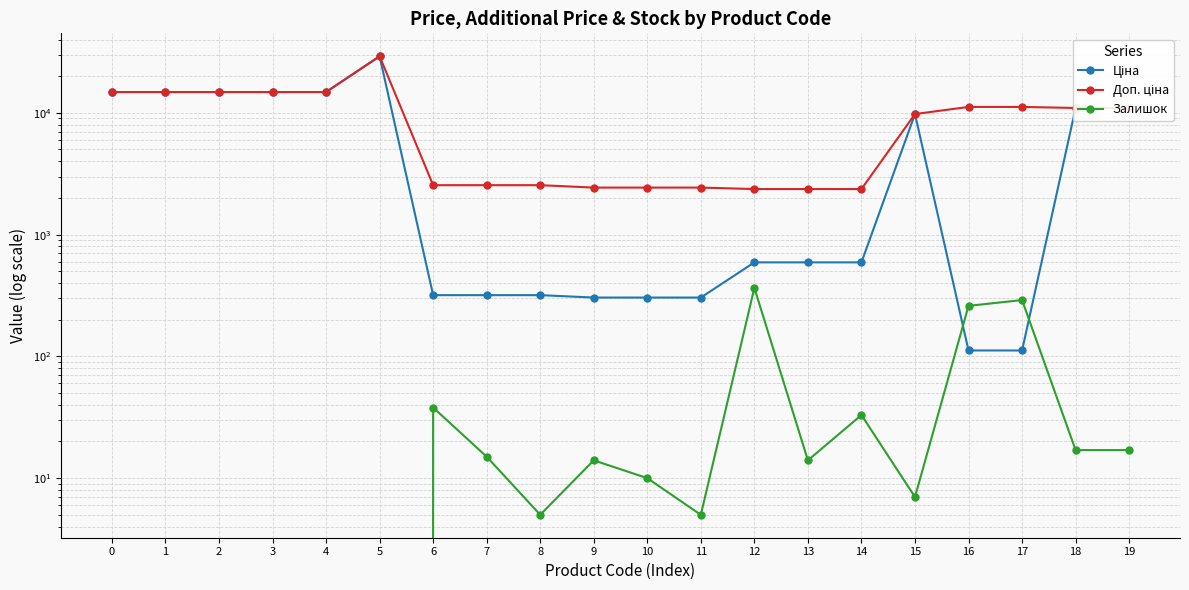

What is the value of the Ціна point at the 6th from the left?

29152.3